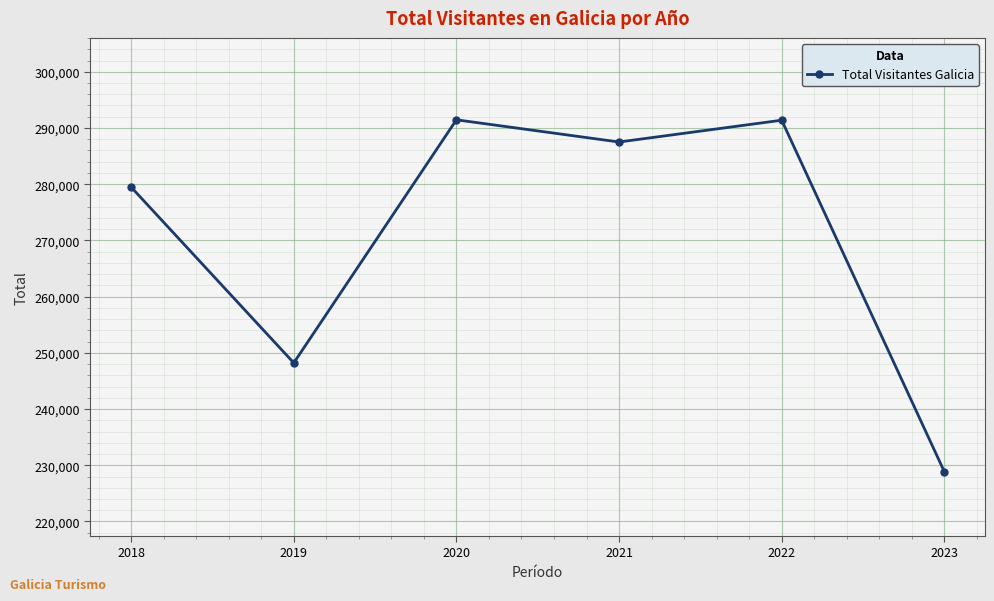

Where is the first local minimum?

2019